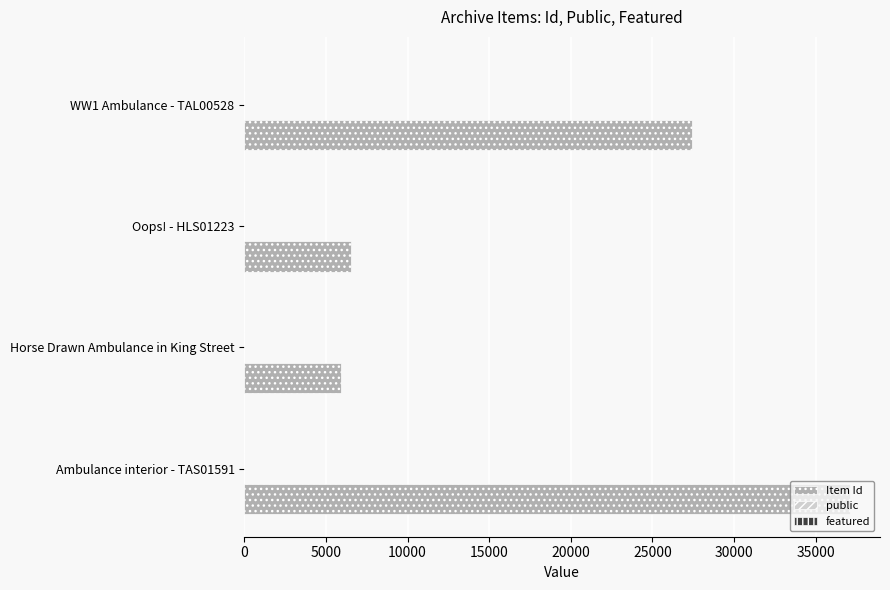

At which category is the sum across all series the highest?

Ambulance interior - TAS01591